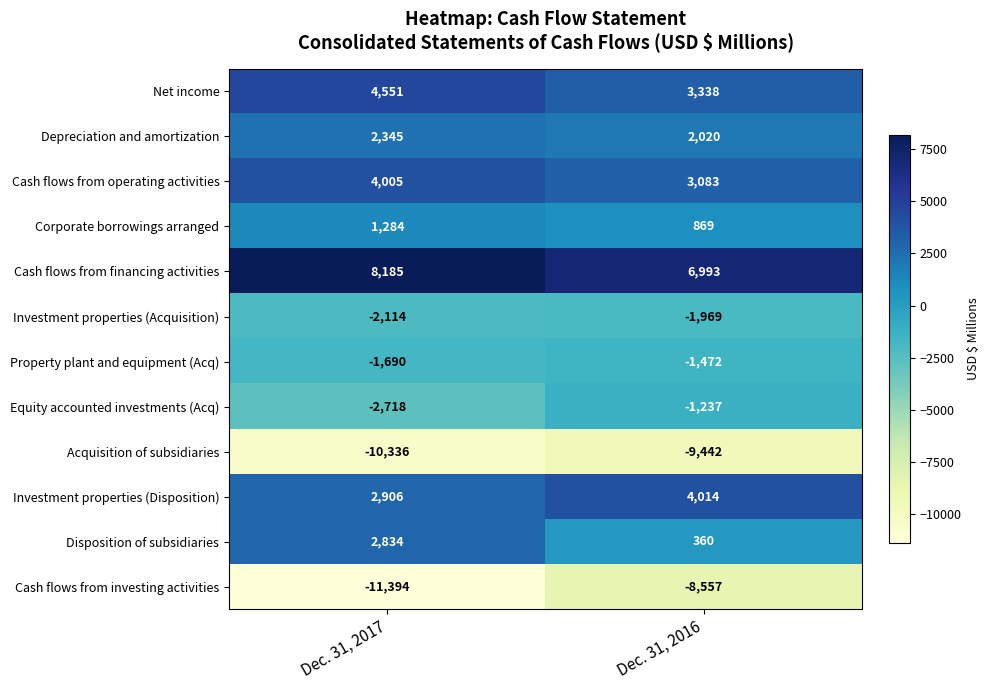

What is the total value across all series at Dec. 31, 2016?

-2000